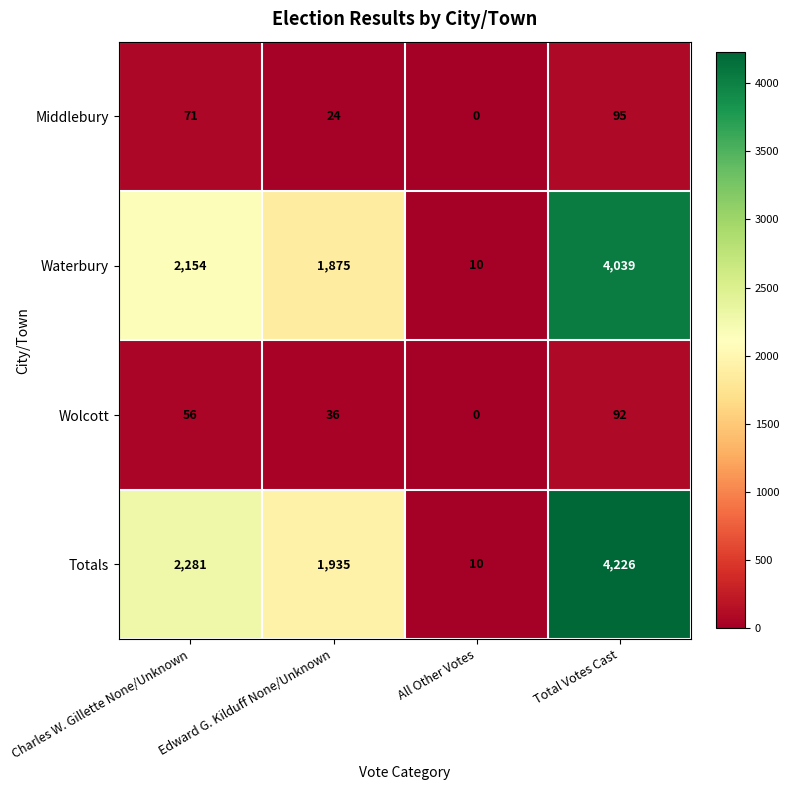

Which series changed the most between All Other Votes and Total Votes Cast?

Totals